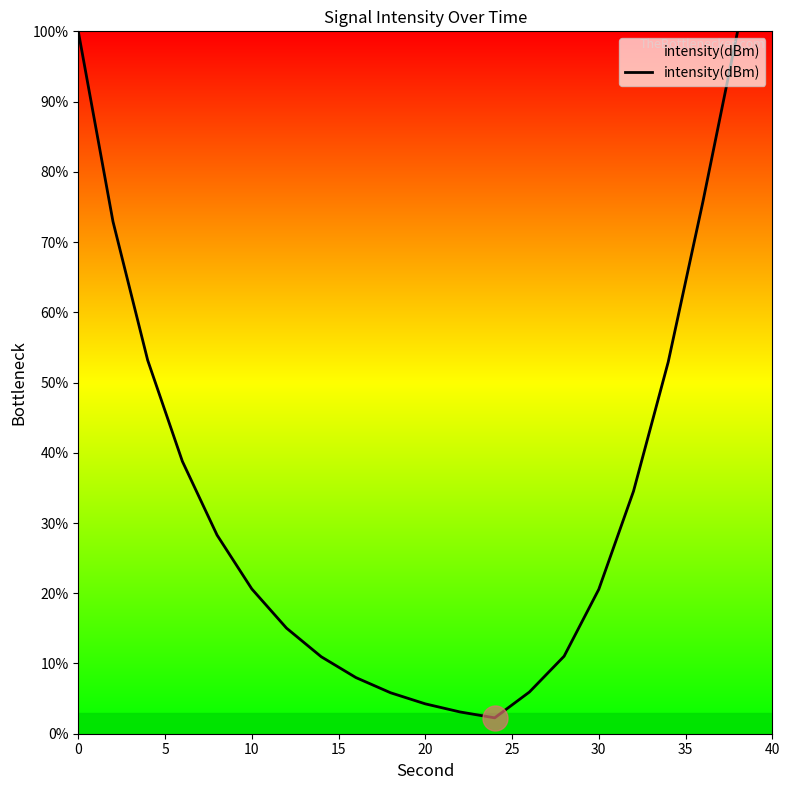

What is the difference between the maximum and minimum values?

97.7